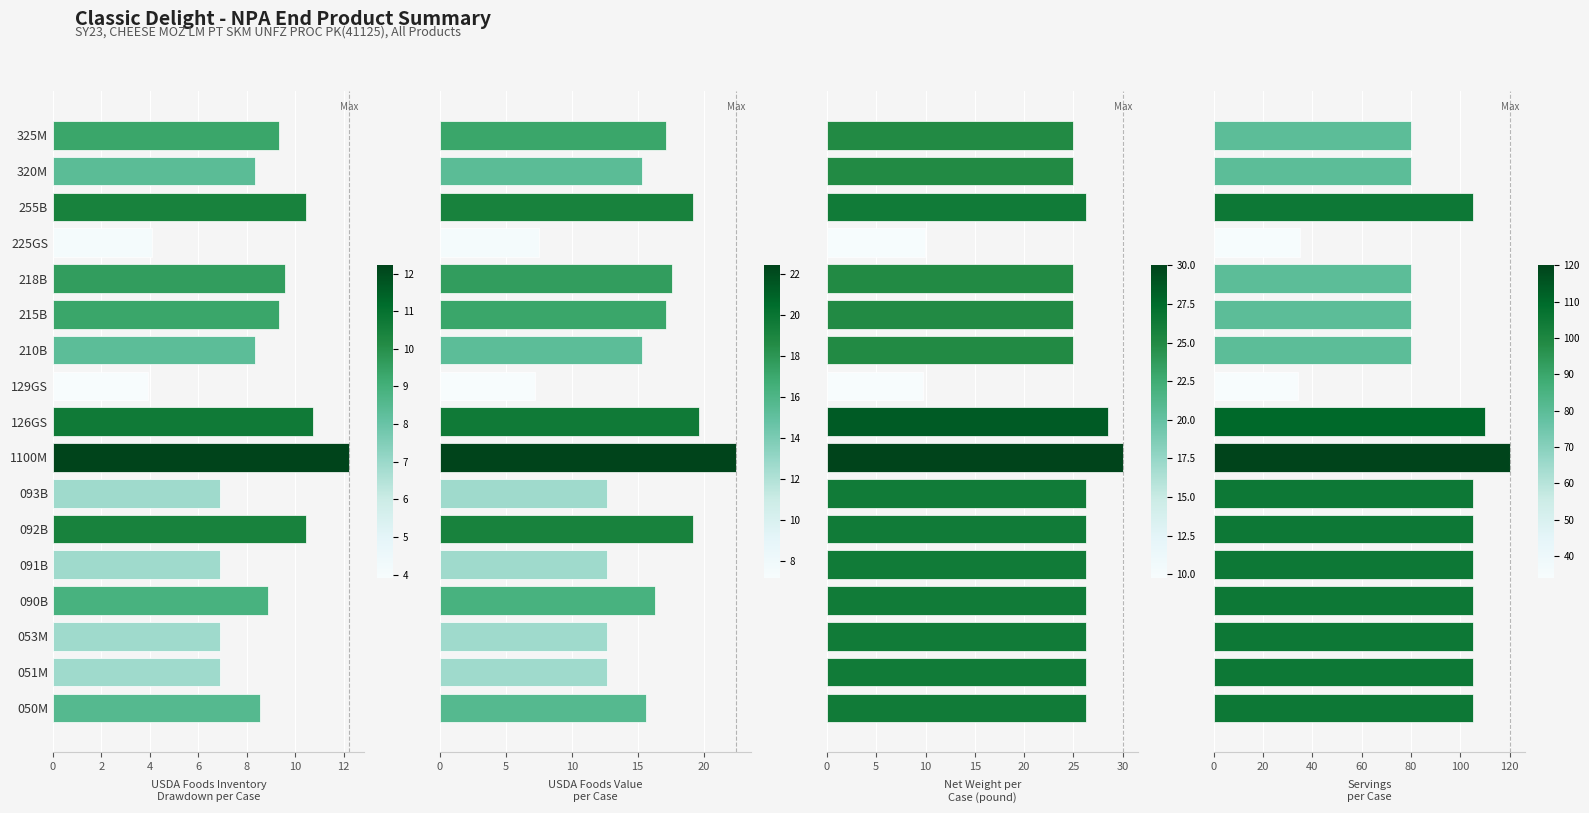

Reading left to right, list all the values displayed in this chart.

USDA Foods Inventory
Drawdown per Case: 8.5	6.9	6.9	8.9	6.9	10.4	6.9	12.2	10.7	3.9	8.3	9.3	9.6	4.1	10.4	8.4	9.3
USDA Foods Value
per Case: 15.7	12.7	12.7	16.3	12.7	19.2	12.7	22.4	19.7	7.2	15.3	17.2	17.6	7.5	19.2	15.4	17.2
Net Weight per
Case (pound): 26.2	26.2	26.2	26.2	26.2	26.2	26.2	30.0	28.5	9.8	25.0	25.0	25.0	10.0	26.2	25.0	25.0
Servings
per Case: 105.0	105.0	105.0	105.0	105.0	105.0	105.0	120.0	110.0	34.0	80.0	80.0	80.0	35.0	105.0	80.0	80.0